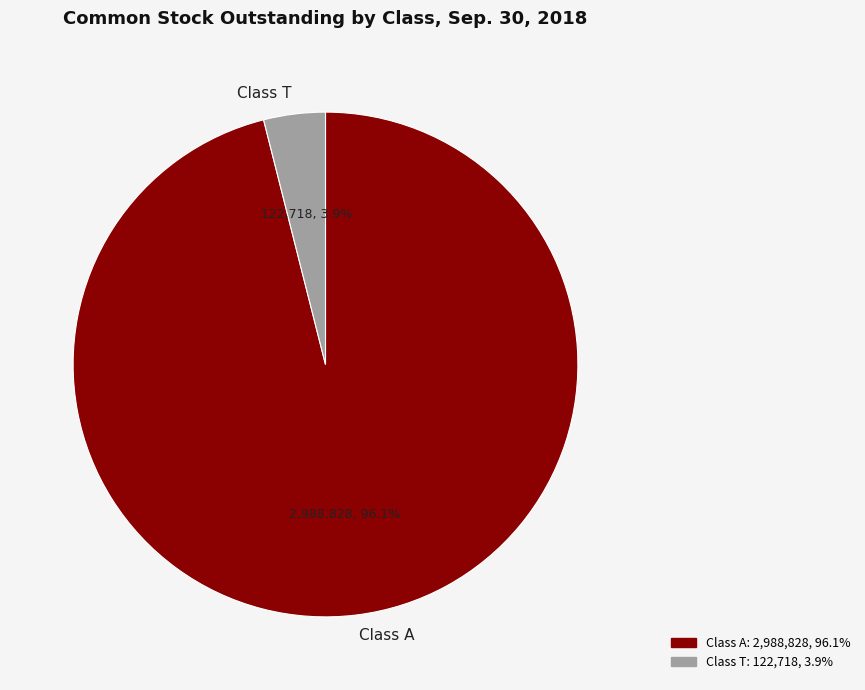

Combined, do Class A and Class T account for over 50%?

Yes